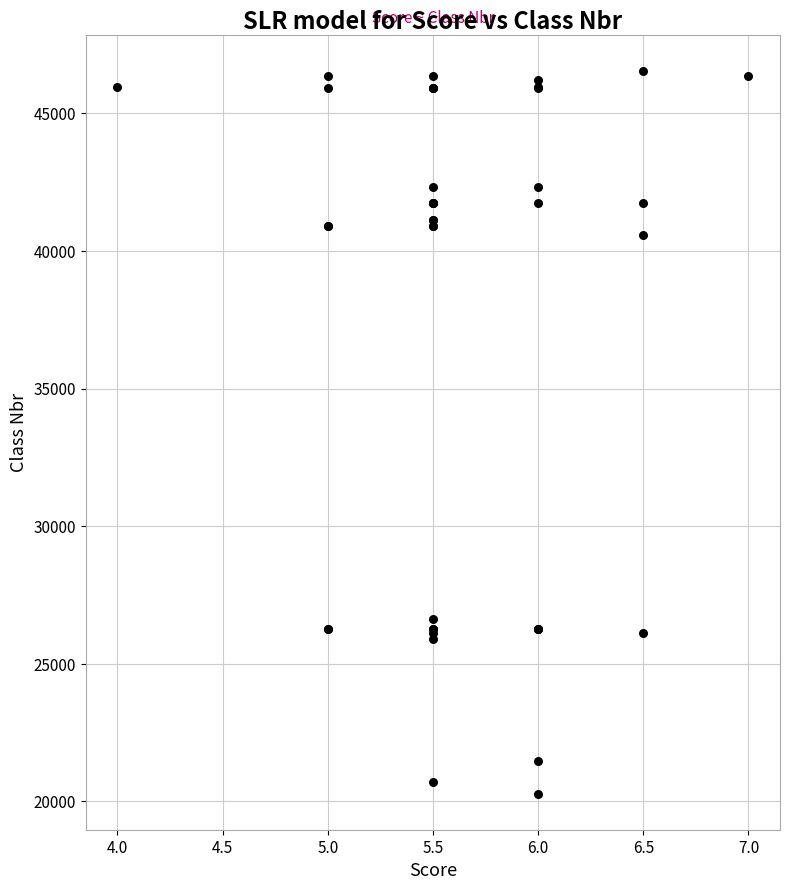

What Y value in the scatter plot is closest to 33416?

26619